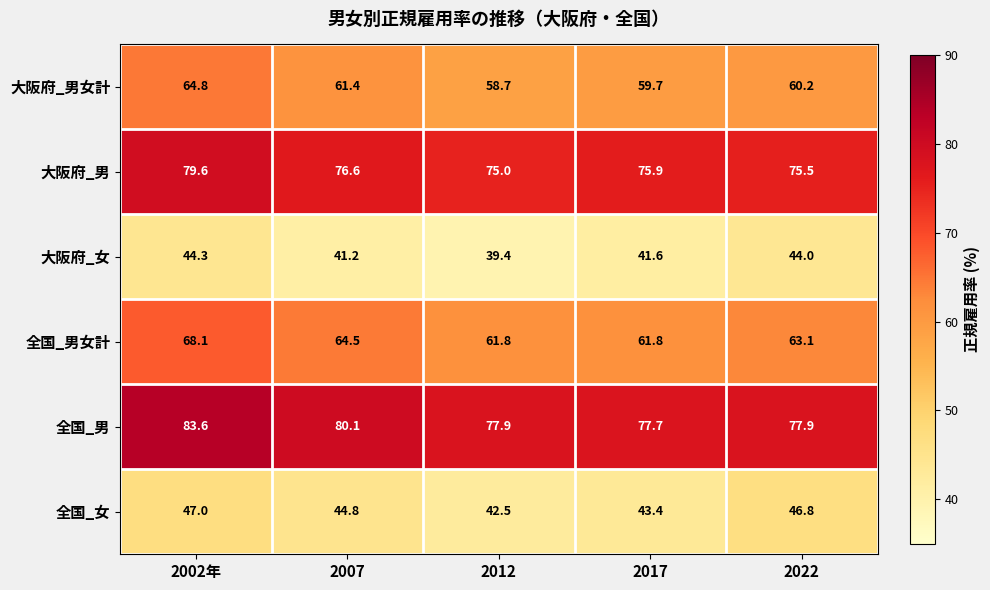

How many distinct data groups are displayed?

6